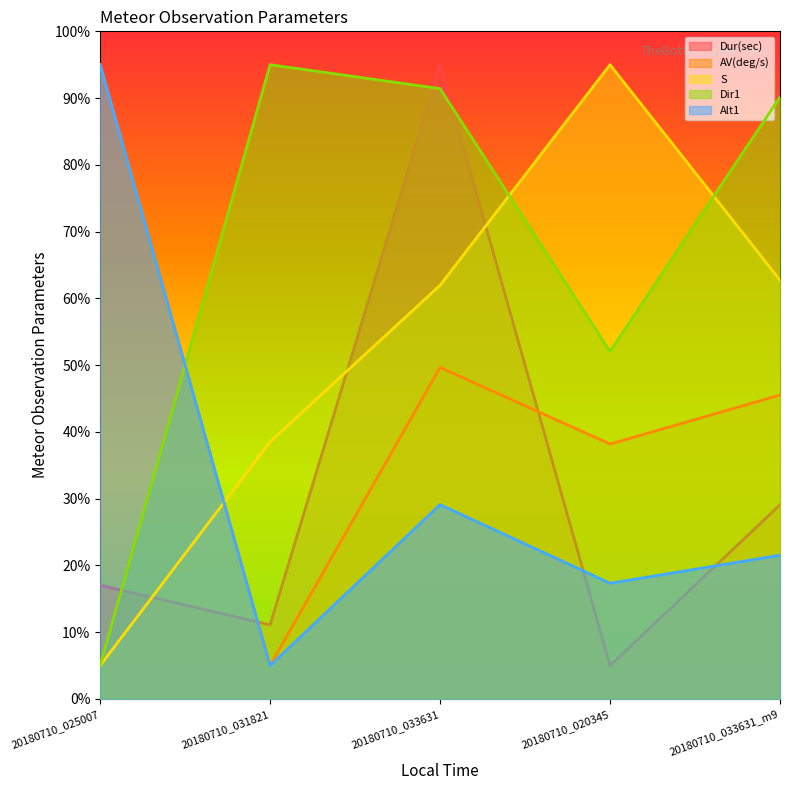

Does the chart display data point markers on the line(s)?

No